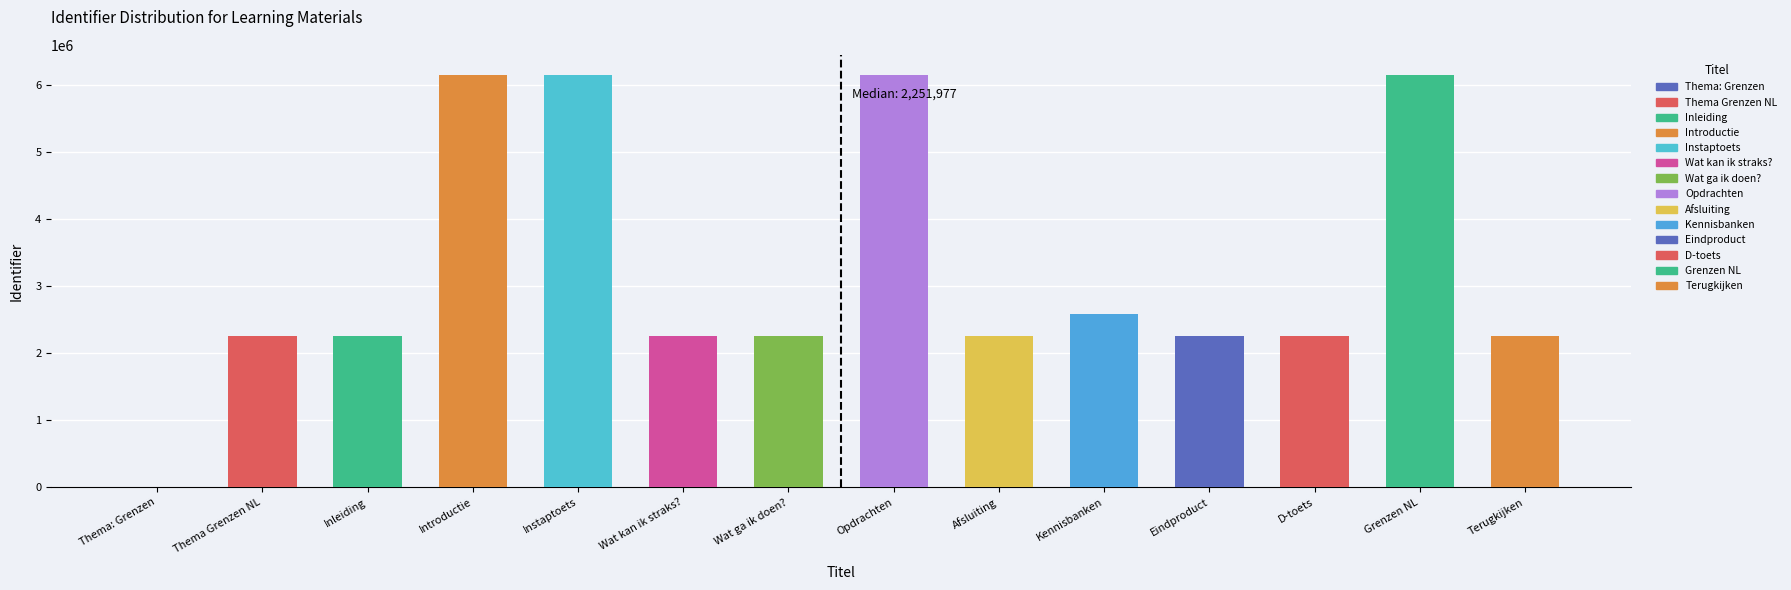

What value does the data have at D-toets?

2251979